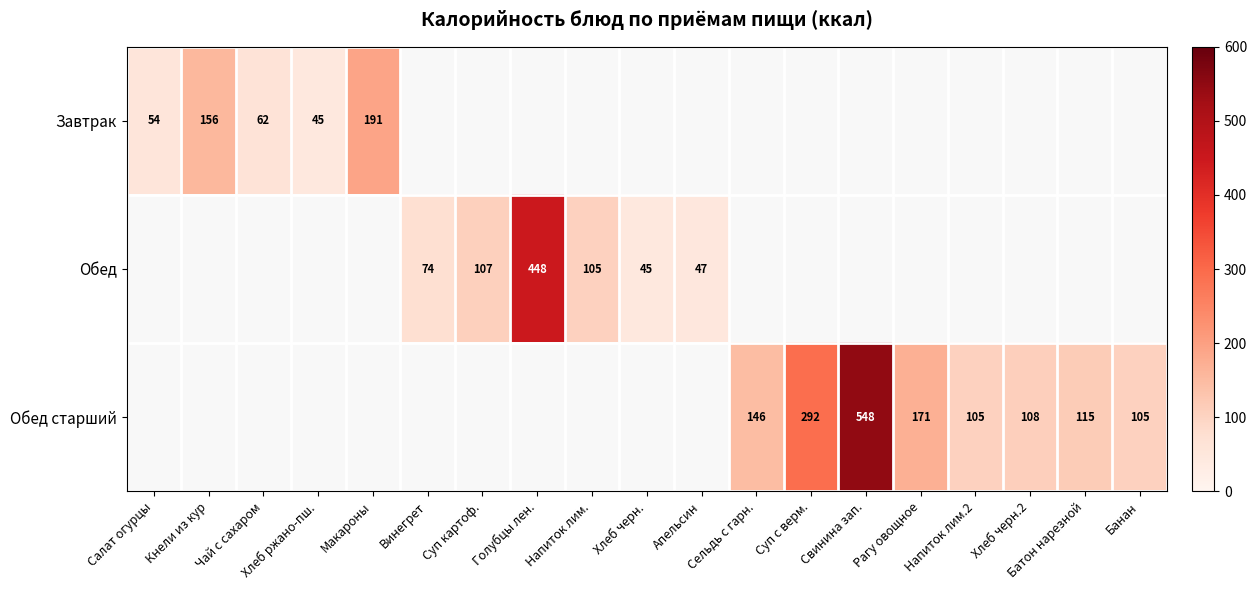

The Обед старший series shows 292 at Суп с верм.. True or false?

True